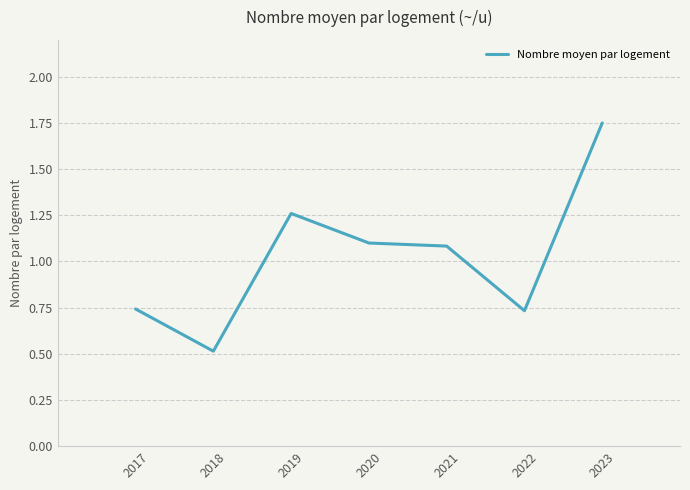

What is the difference between the values at 2021 and 2019?

0.2